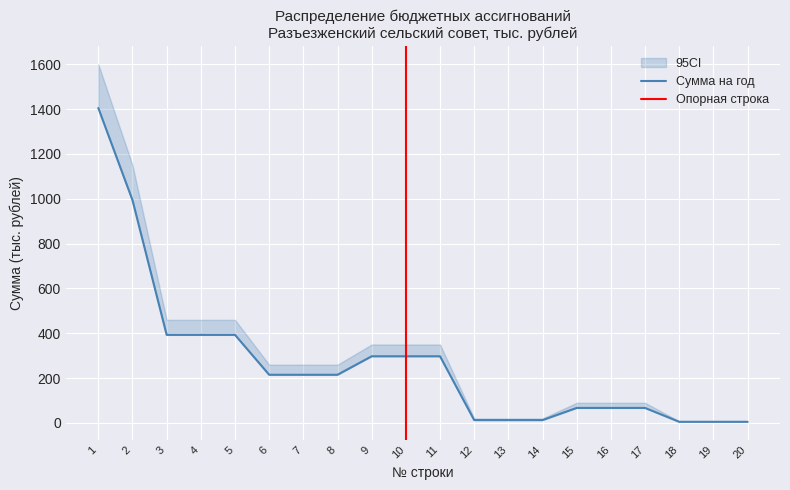

What is the greatest value displayed?

1405.1